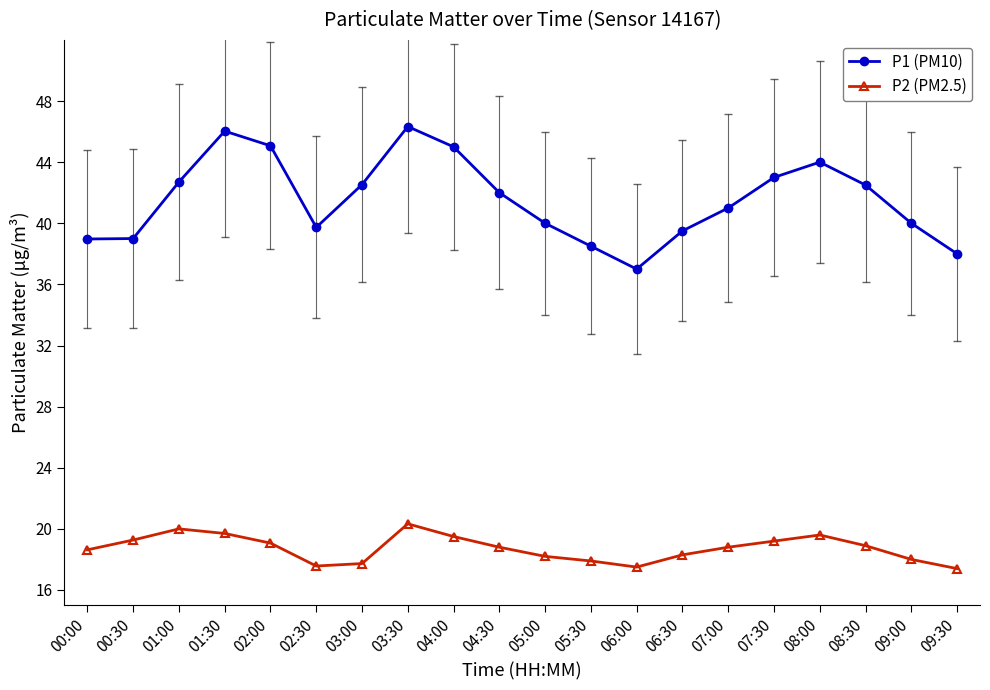

What is the sum of the P2 (PM2.5) values at 02:00 and 04:30?

37.9